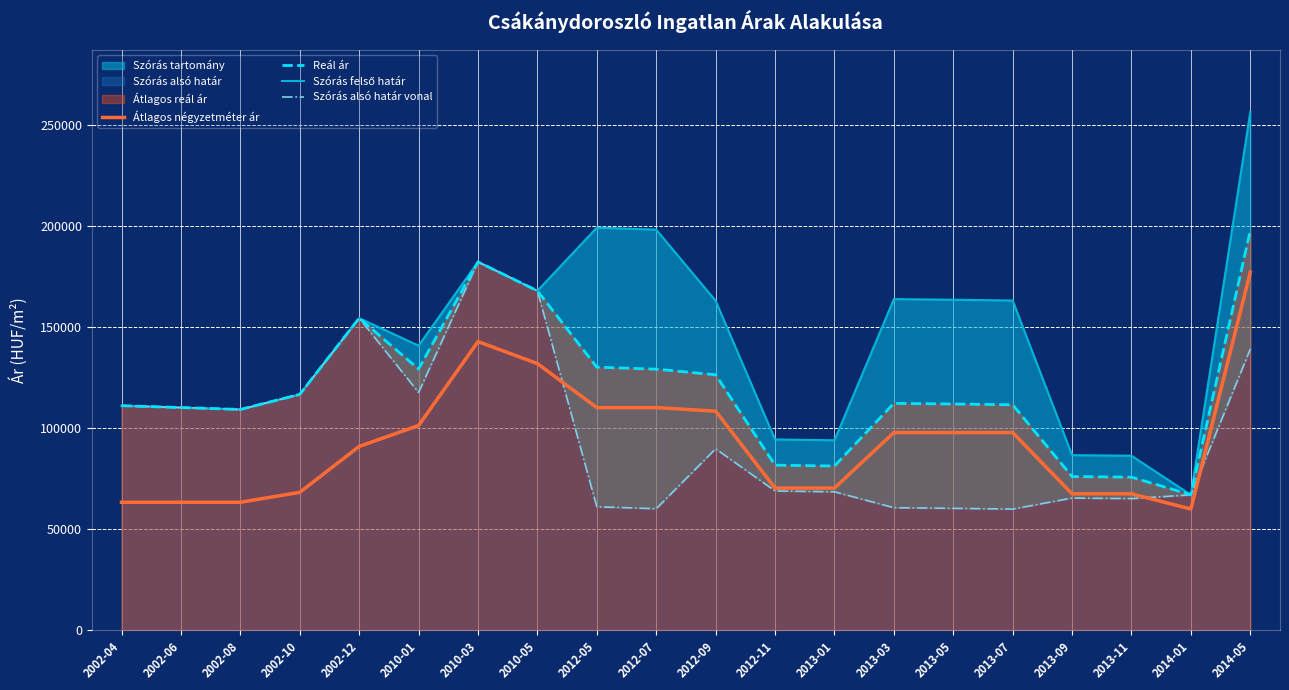

What is the approximate value of Átlagos négyzetméter ár at 2014-05?

177179